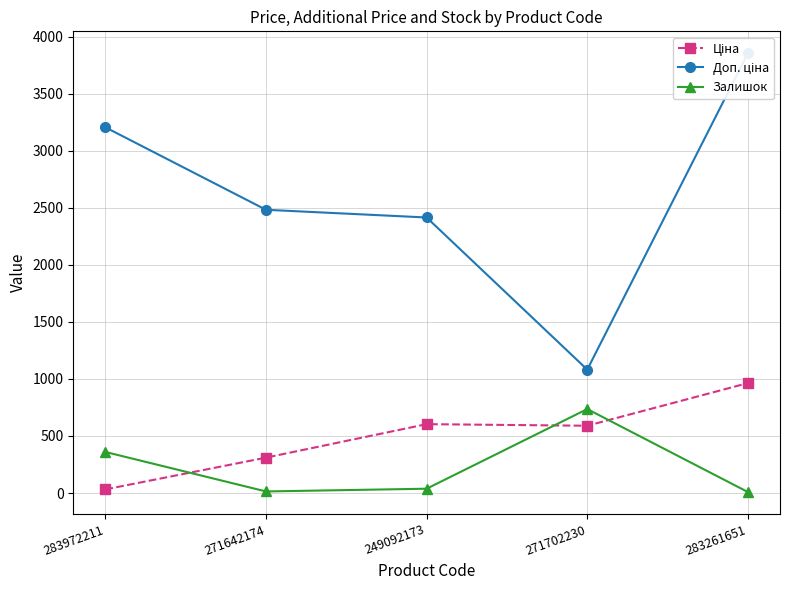

The Ціна series shows 310.3 at 271642174. True or false?

True